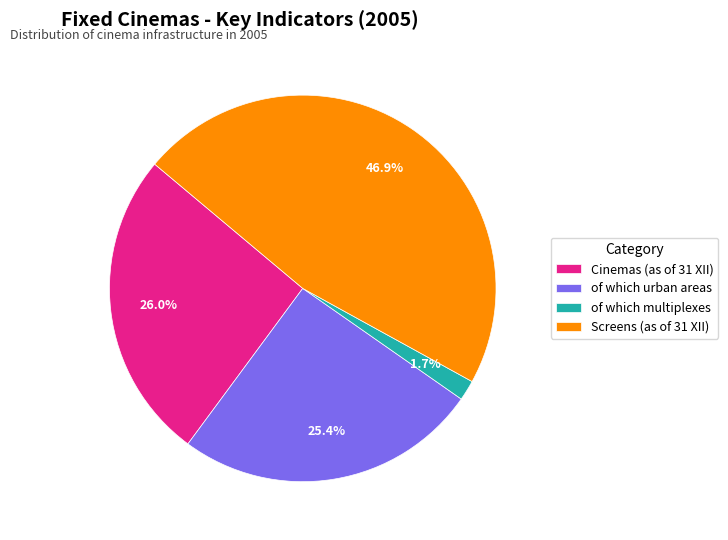

Is there any slice that represents more than half of the pie?

No